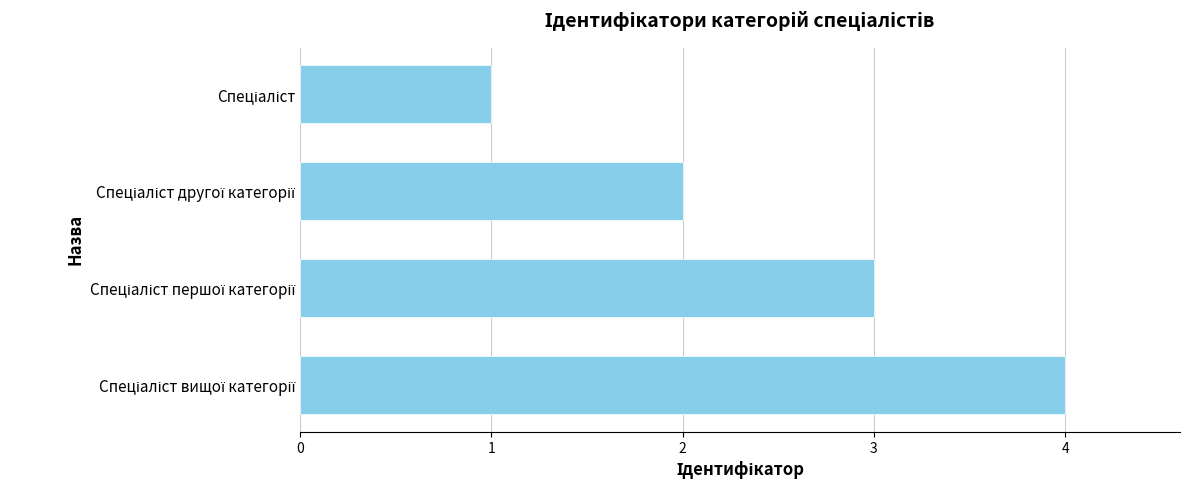

What is the greatest value displayed?

4